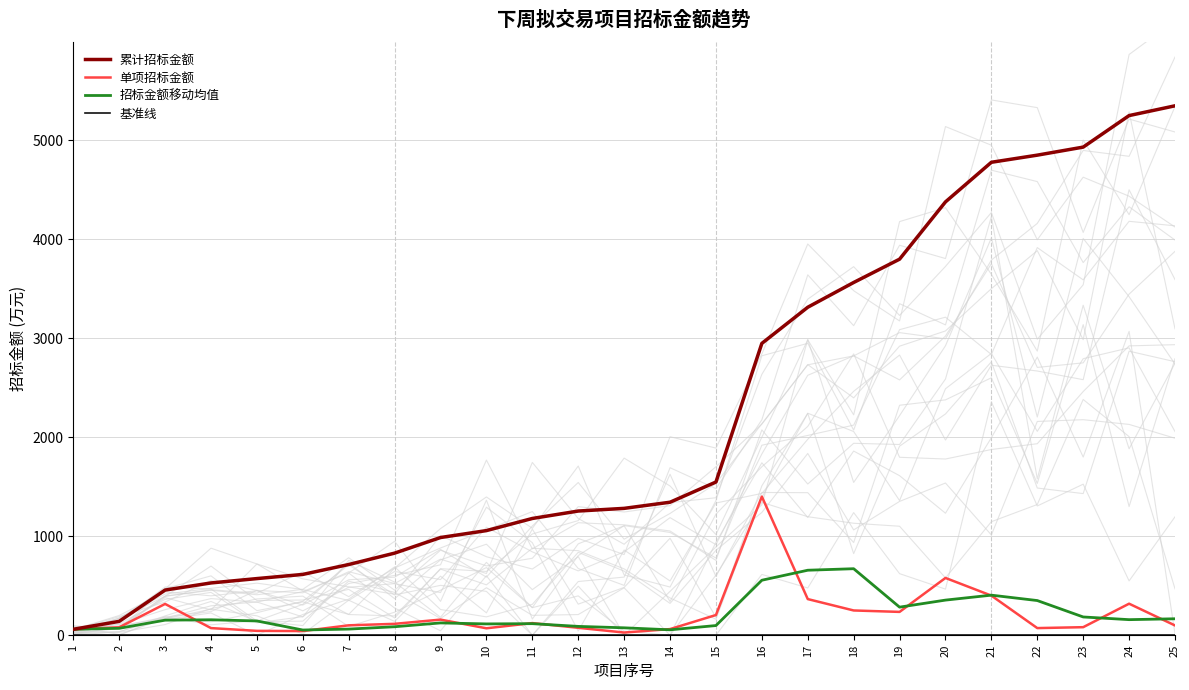

What is the difference between the maximum and minimum values in the 招标金额移动均值 series?

619.0